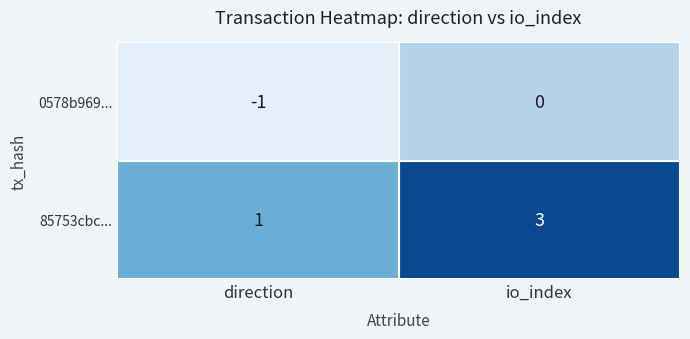

What is the sum of all 85753cbc... values?

4